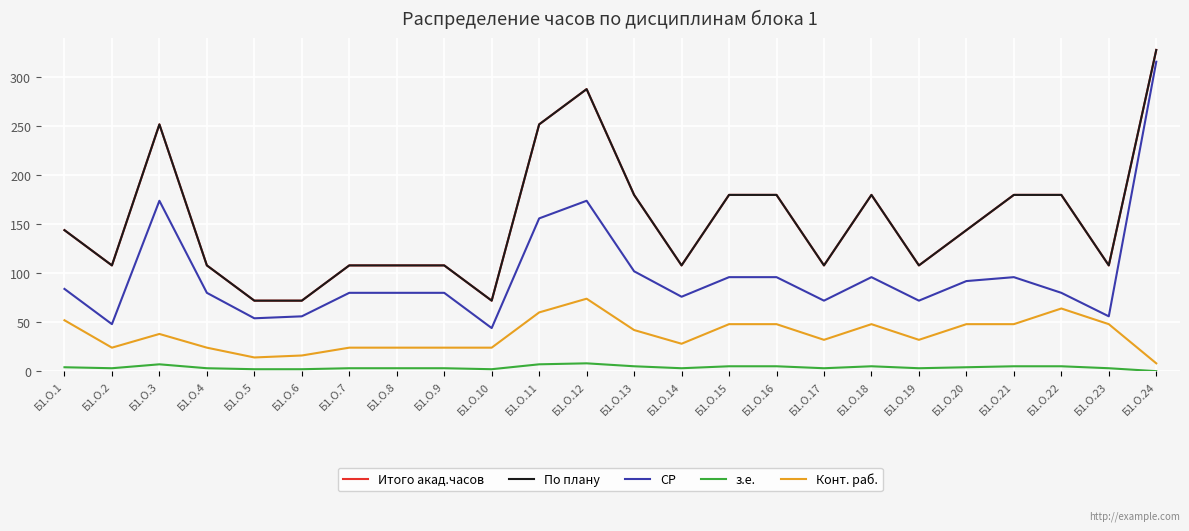

Between Б1.О.21 and Б1.О.23, which is larger?

Б1.О.21